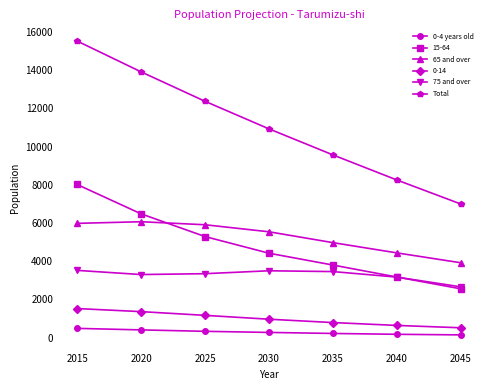

What is the total value across all series at 2020?

31526